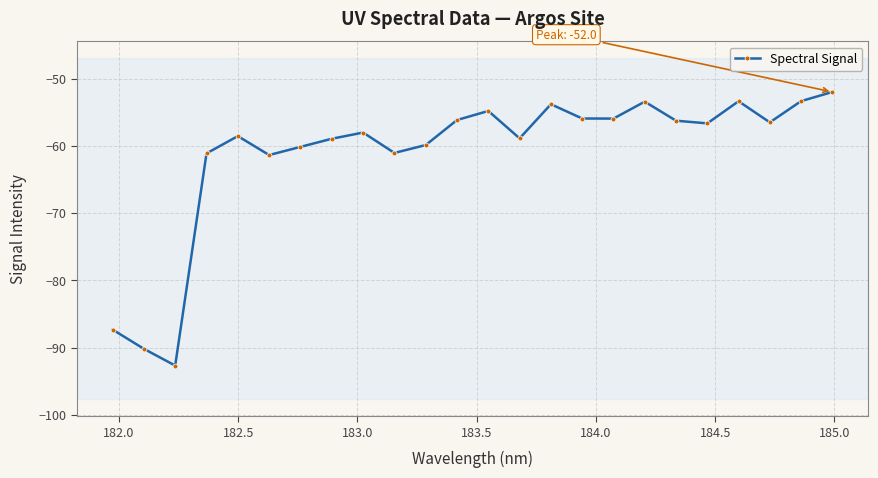

What is the sum of all values?

-1466.4